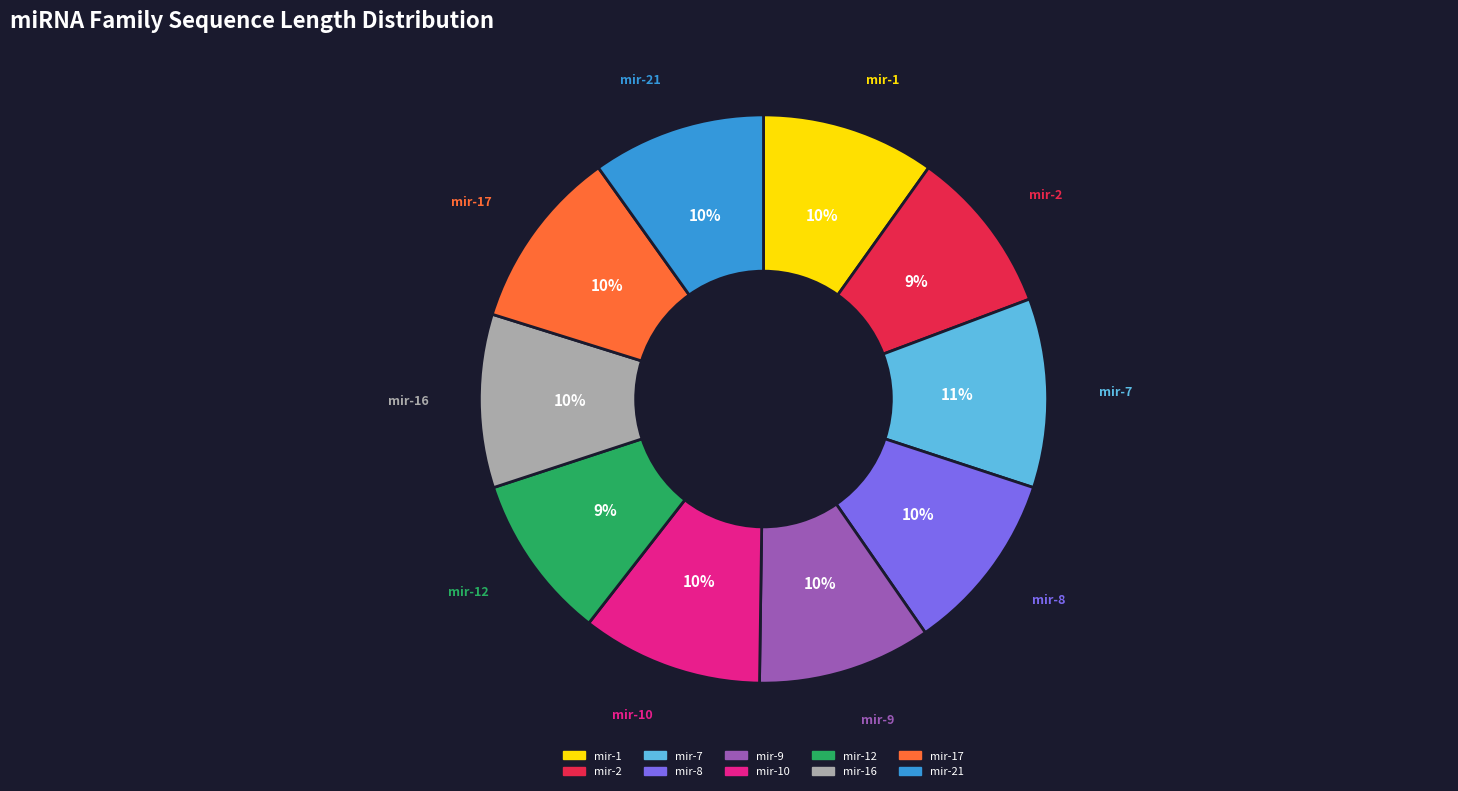

To the nearest percent, what is the average slice percentage?

10%